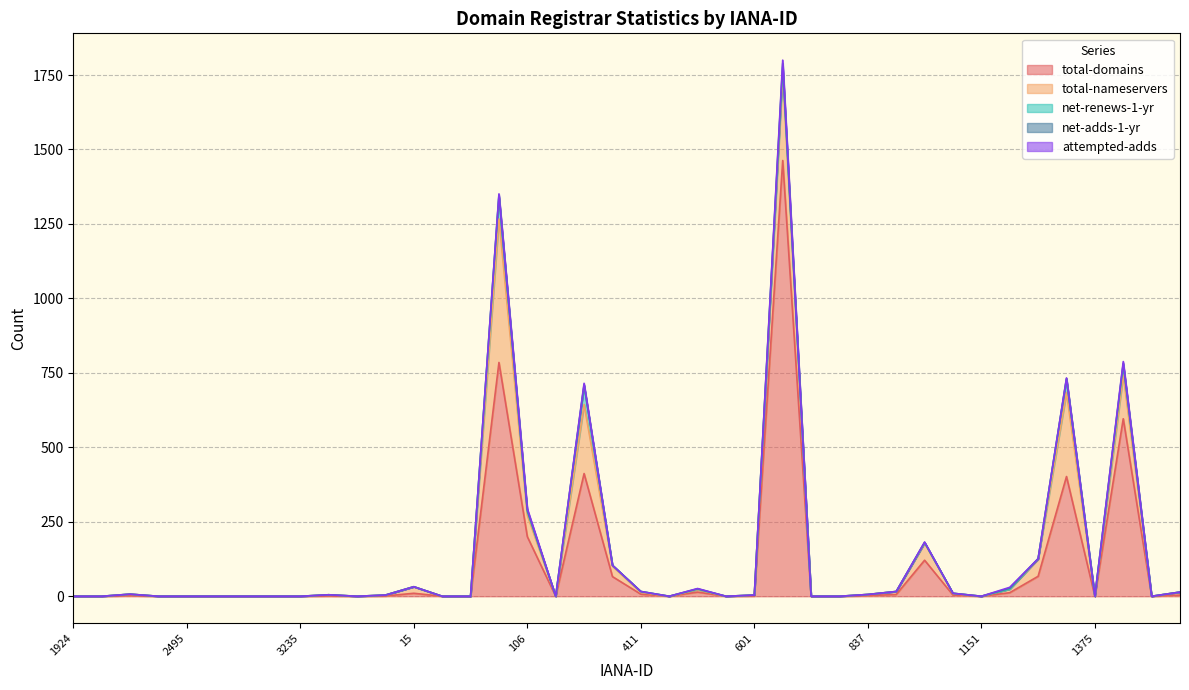

At how many categories does at least one series exceed 671?

2